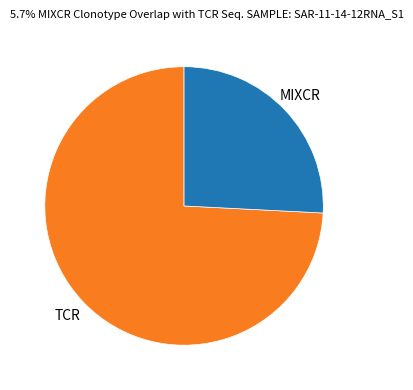

Is there a majority slice in this chart?

Yes